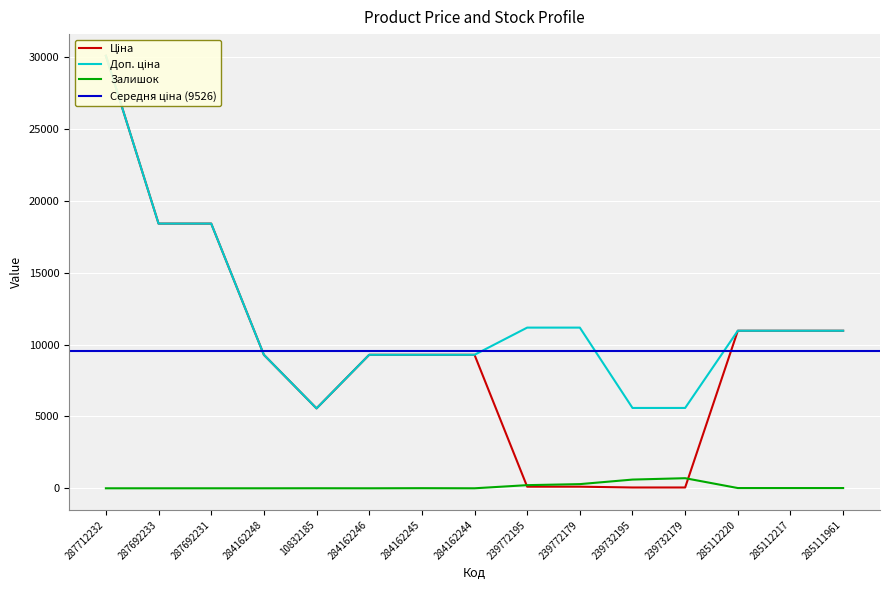

True or false: Доп. ціна and Залишок cross at least once.

False